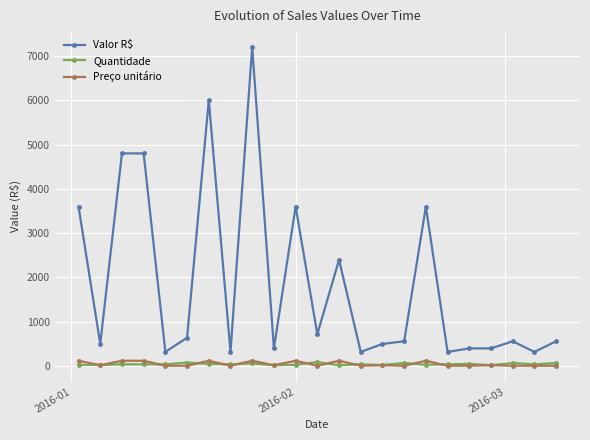

Which series has the largest total across all categories?

Valor R$